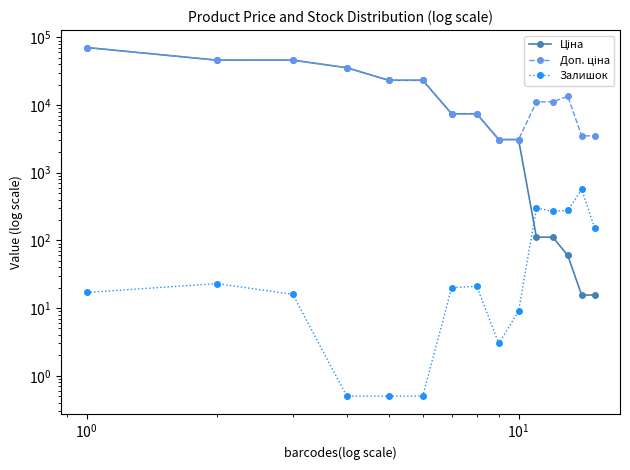

What is the lowest value of the Залишок series?

0.5